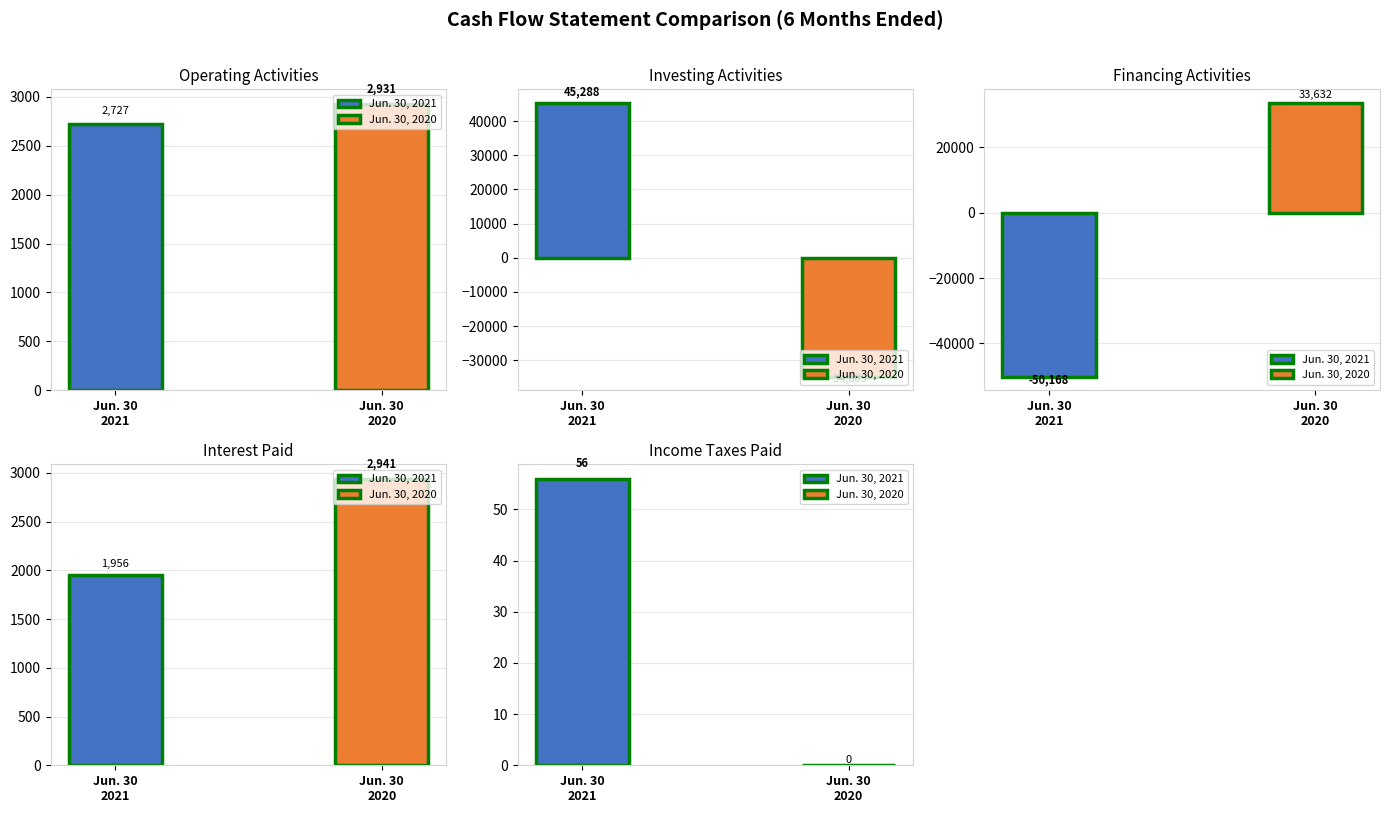

Rank the series by their maximum value, from lowest to highest.

Jun. 30, 2020, Jun. 30, 2021